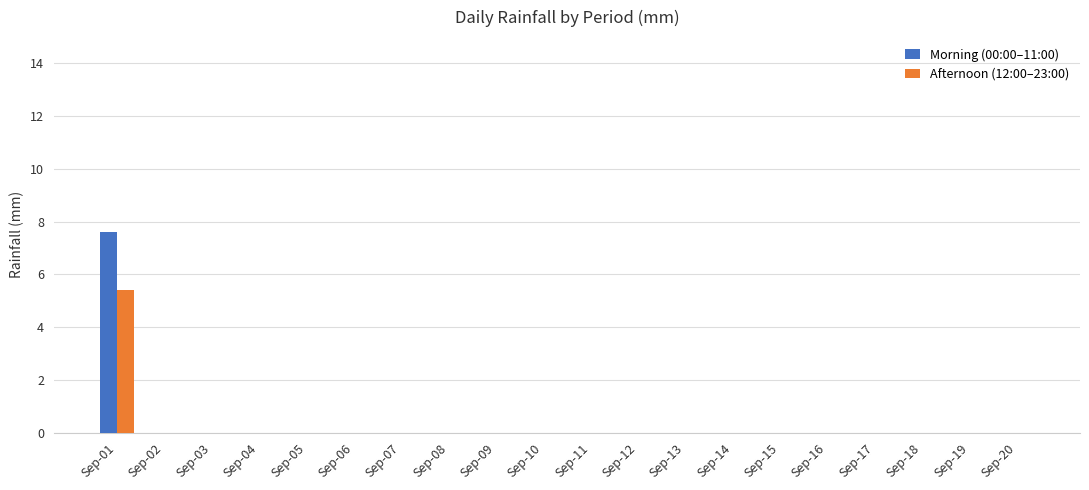

Is the value of Afternoon (12:00–23:00) at Sep-18 greater than the value of Morning (00:00–11:00) at Sep-01?

No